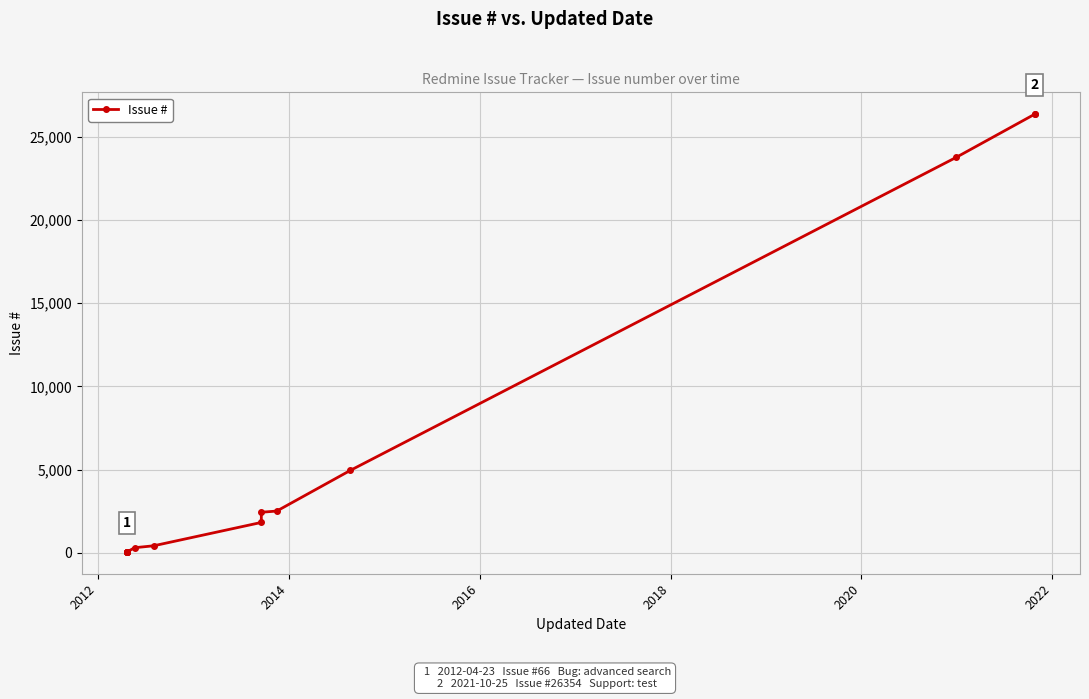

What is the smallest value displayed?

66